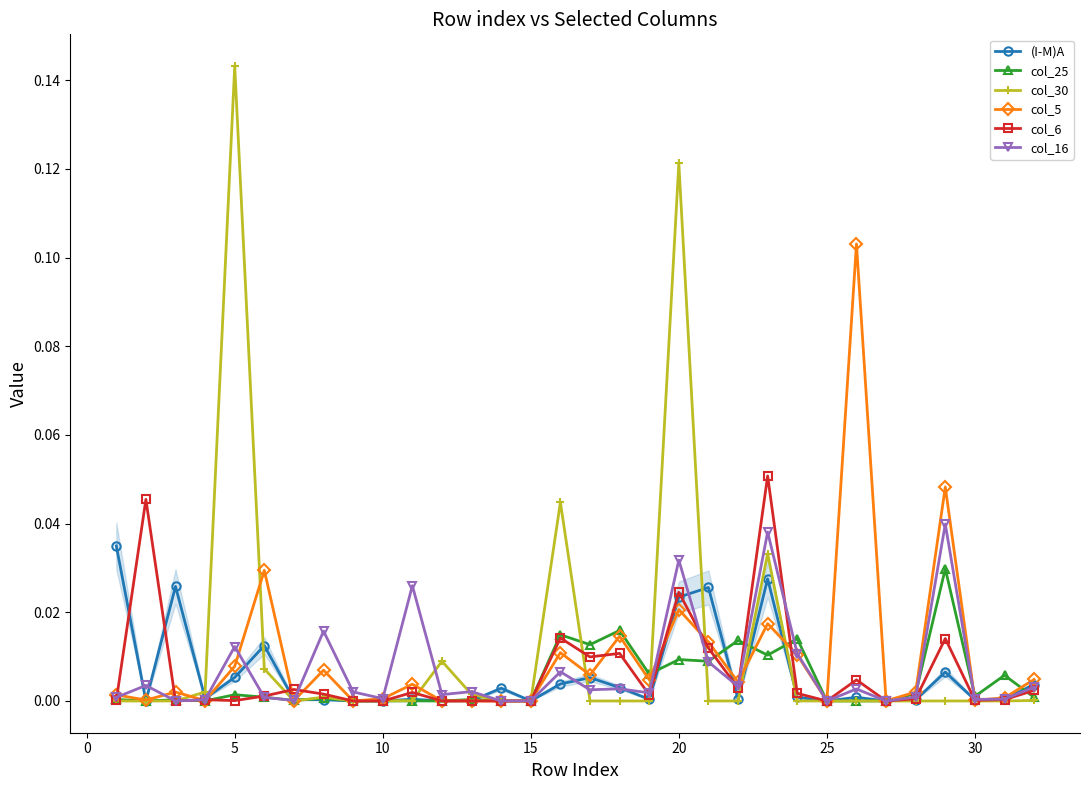

True or false: (I-M)A has more than 2 interior local peaks.

True